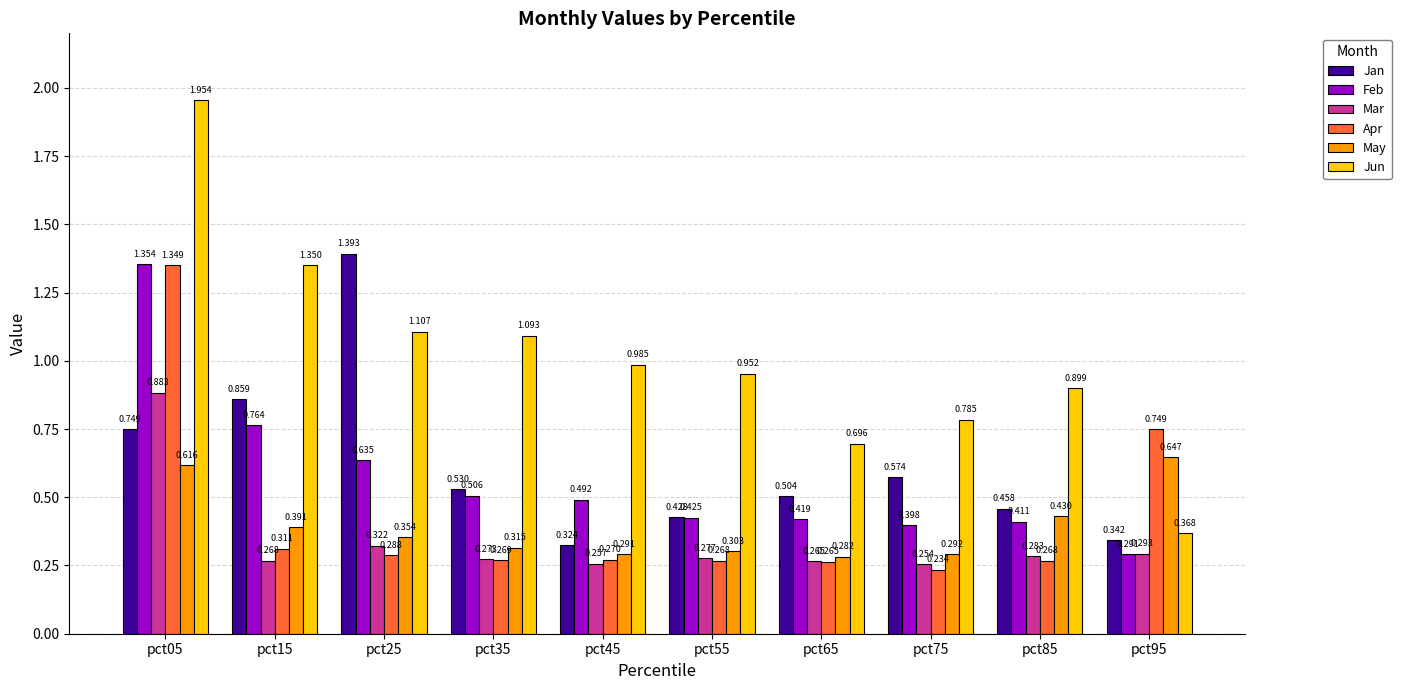

Which series has the largest range (max minus min)?

Jun